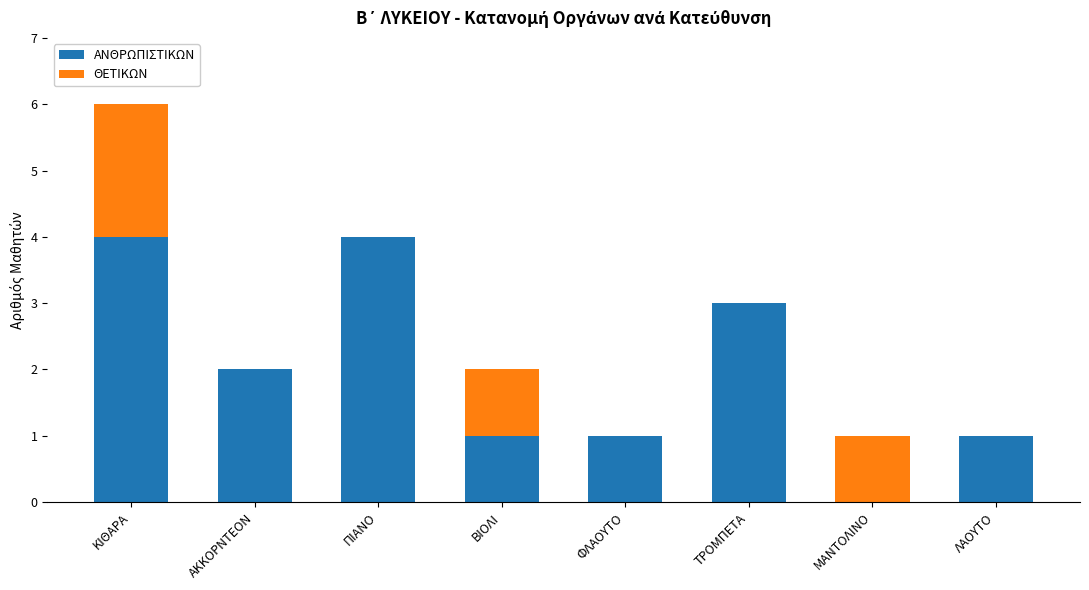

What is the total value across all series at ΚΙΘΑΡΑ?

6